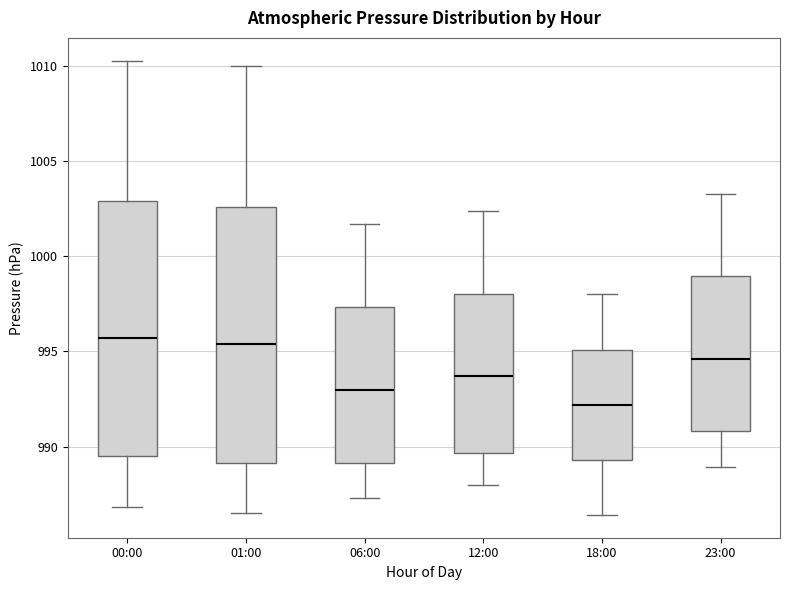

Reading left to right, transcribe this box plot: for each box, give where its median line is, the range the box spans, and where its two whiskers end, as read against the y-axis. The values are not printed on the chart, so give them approximately, as read against the axis.

00:00: median 995.5, box 989.5 to 1003.0, whiskers 987.0 to 1010.5
01:00: median 995.5, box 989.0 to 1002.5, whiskers 986.5 to 1010.0
06:00: median 993.0, box 989.0 to 997.5, whiskers 987.5 to 1001.5
12:00: median 993.5, box 989.5 to 998.0, whiskers 988.0 to 1002.5
18:00: median 992.0, box 989.5 to 995.0, whiskers 986.5 to 998.0
23:00: median 994.5, box 991.0 to 999.0, whiskers 989.0 to 1003.5